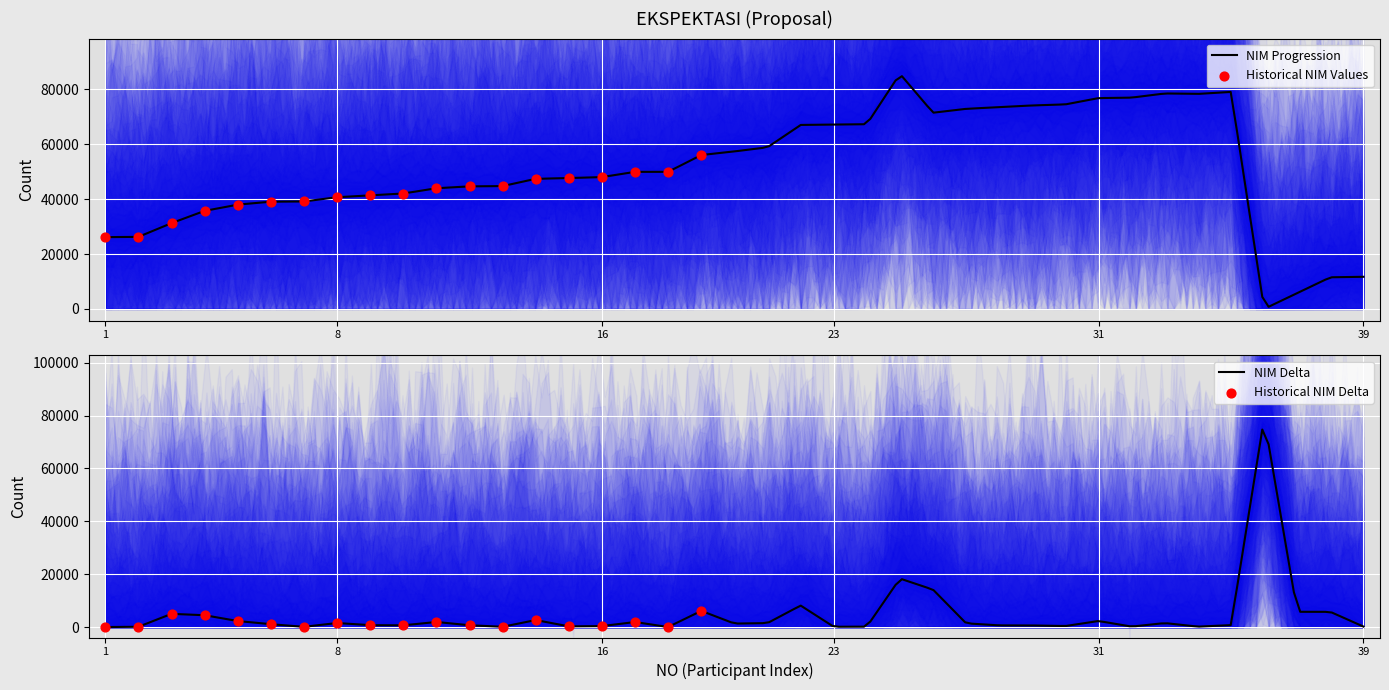

What is the change in value from 26 to 34?

+6849